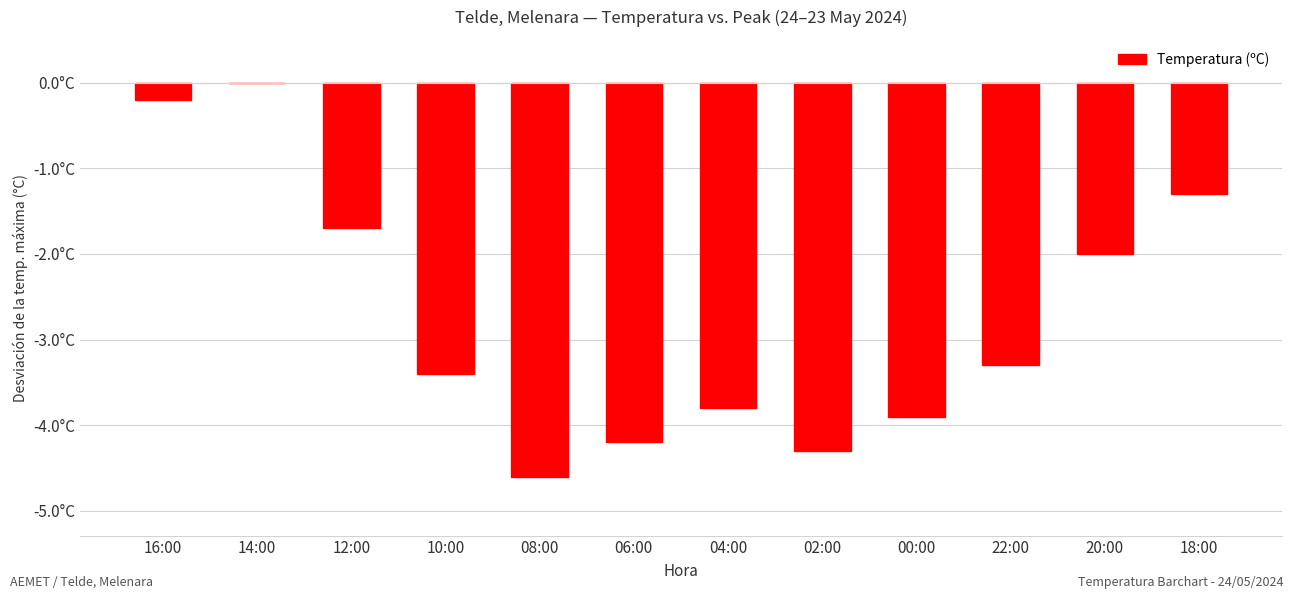

Which has a higher value, 06:00 or 08:00?

06:00